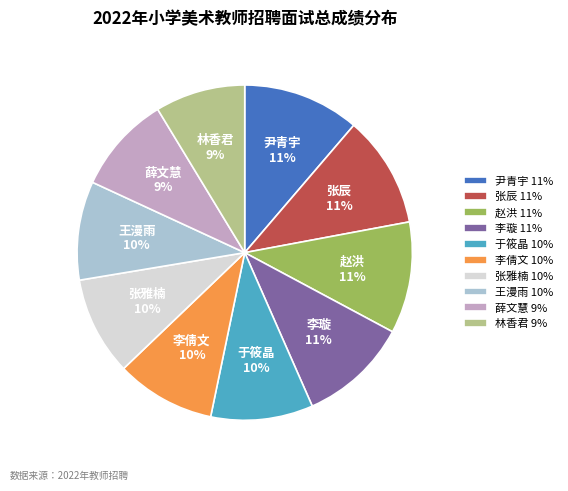

Is there any slice that represents more than half of the pie?

No